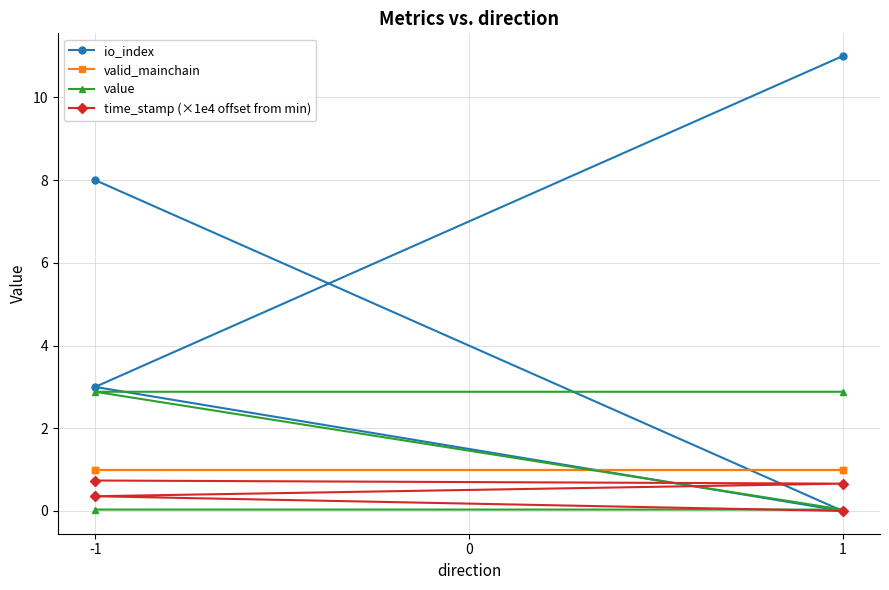

Does the chart have visible grid lines?

Yes